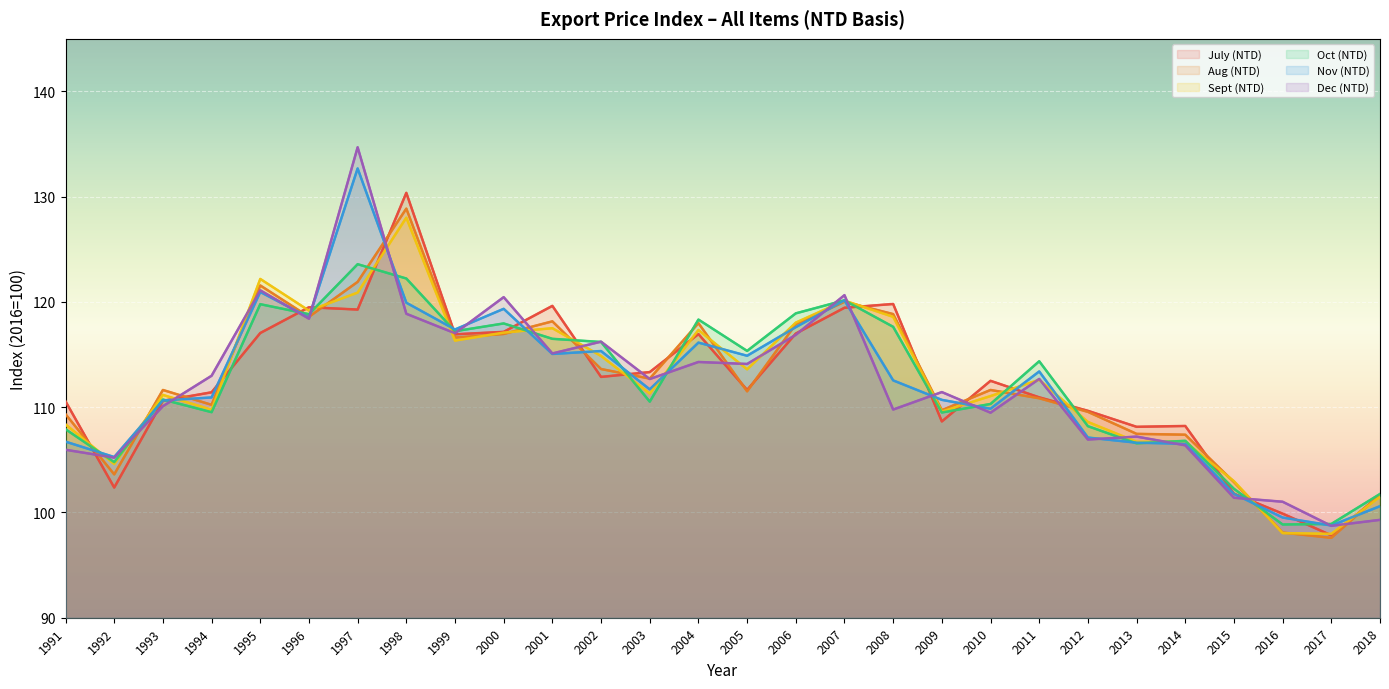

Is it true that Sept (NTD) equals 155.9 at 2017?

False